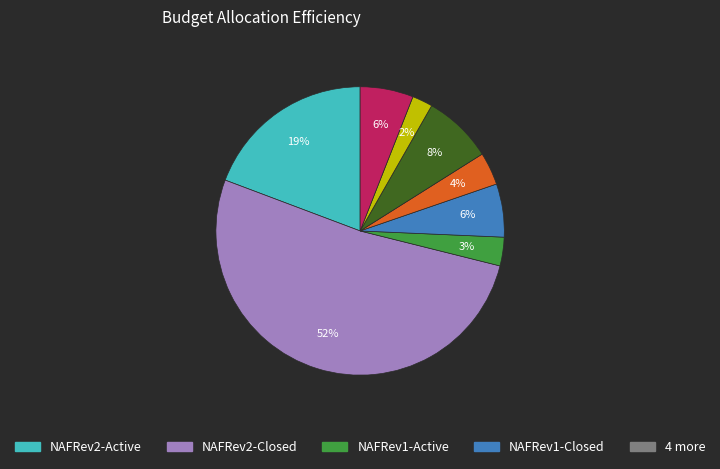

Does any single category account for the majority?

Yes